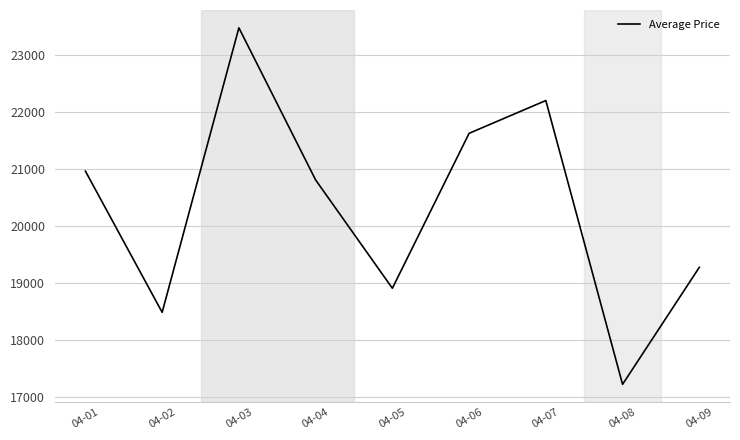

How many lines are shown in the chart?

1